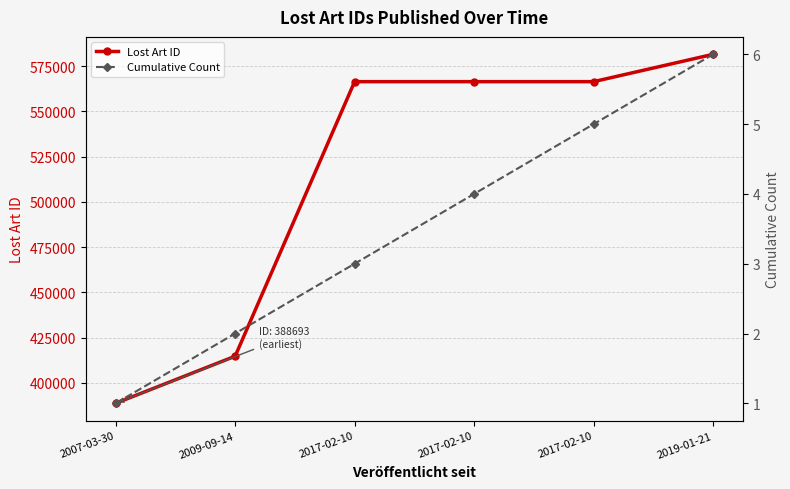

Is it true that Lost Art ID equals 566499 at 2017-02-10?

True